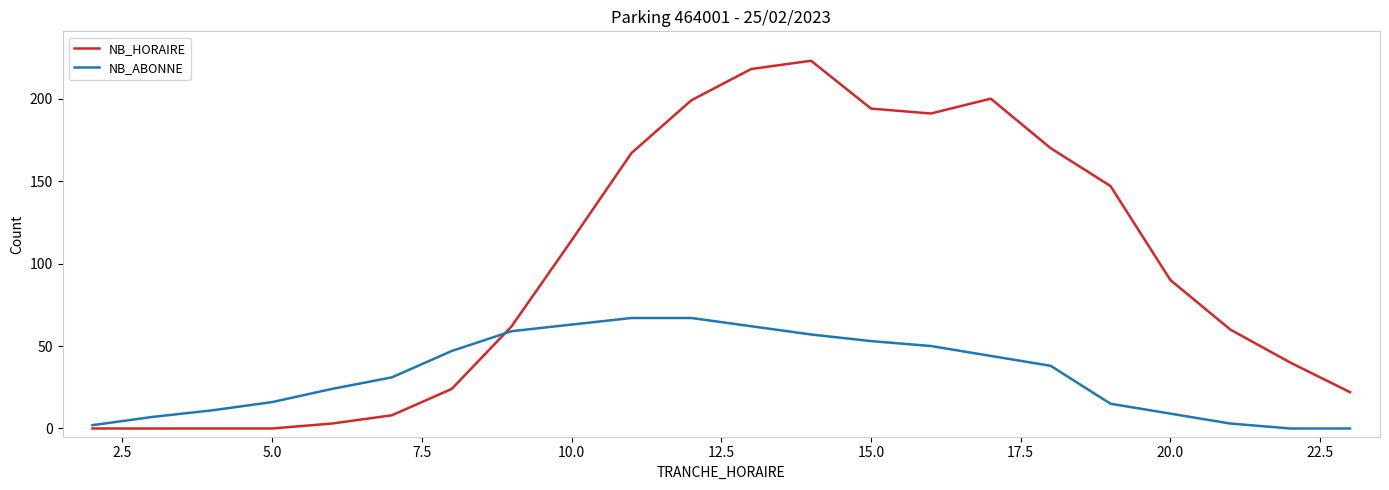

What is the greatest value displayed?

223